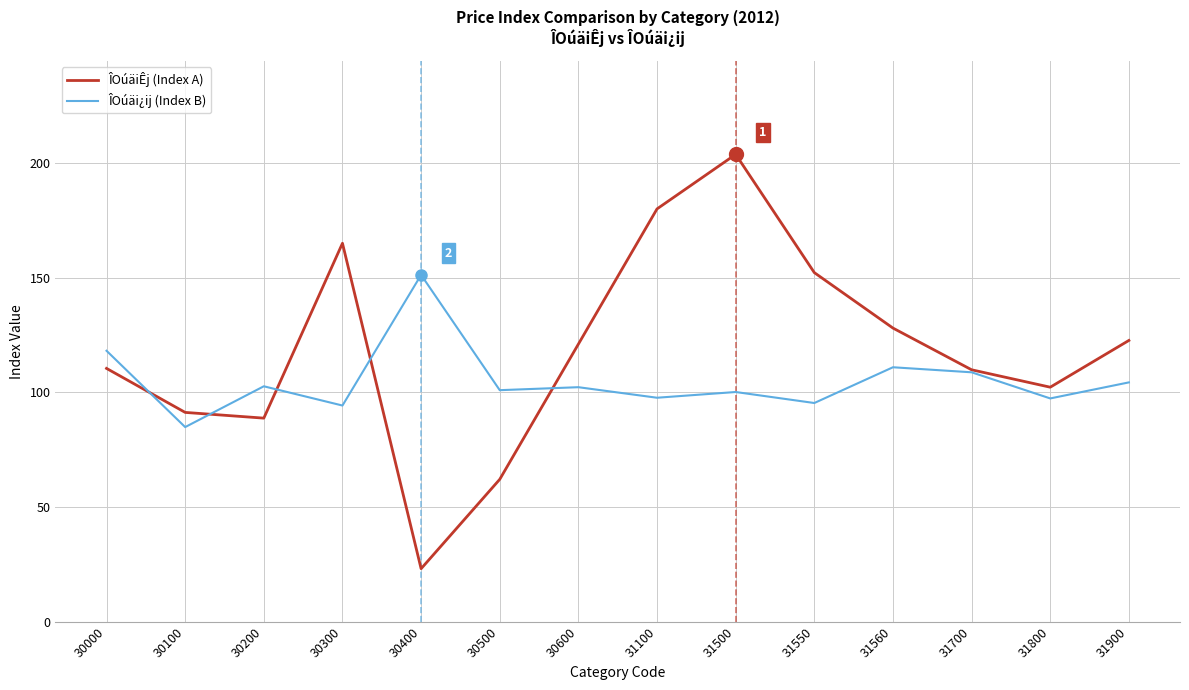

Which category has the highest value in the ÎOúäi¿ij (Index B) series?

30400